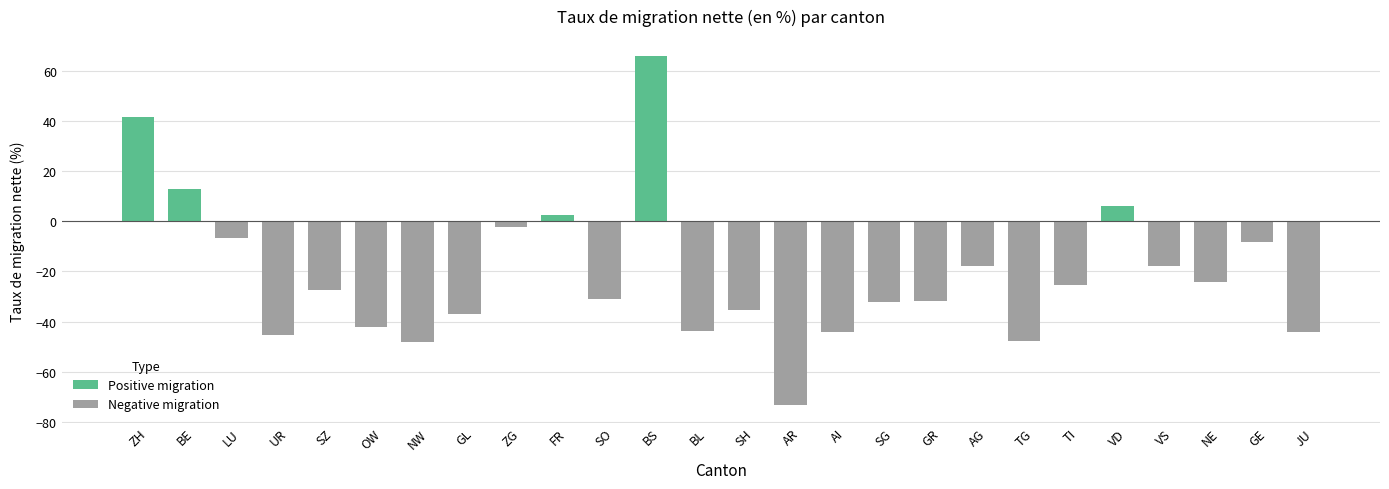

What is the difference between the maximum and minimum values?

139.0